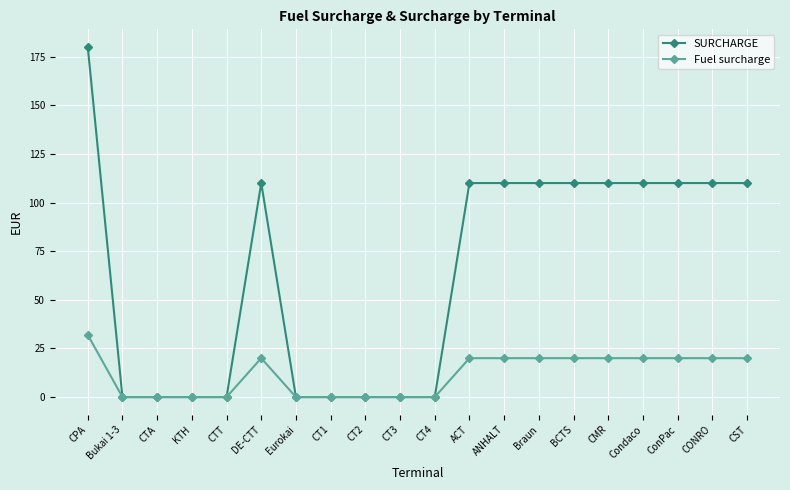

List the series in order of their overall mean, lowest first.

Fuel surcharge, SURCHARGE